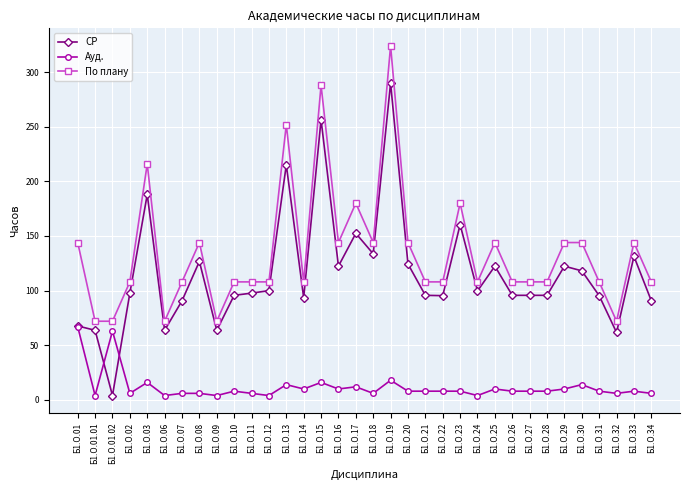

At which category does the chart reach its peak across all series?

Б1.О.19